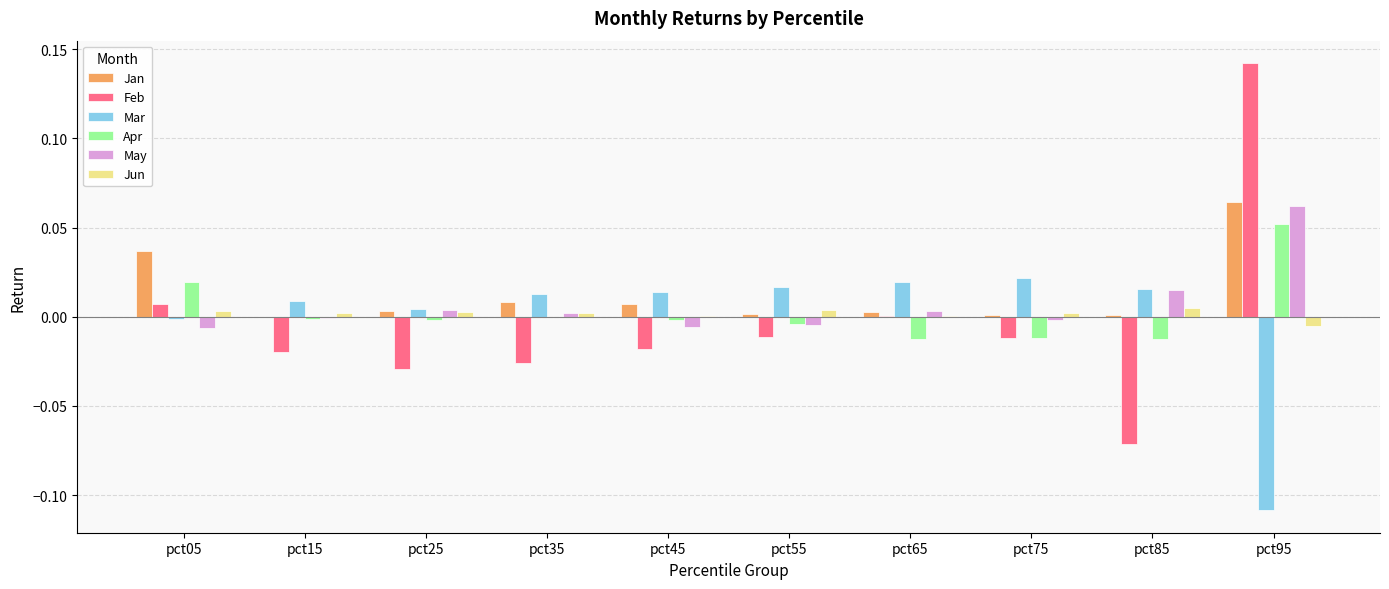

How many series are shown in this chart?

6